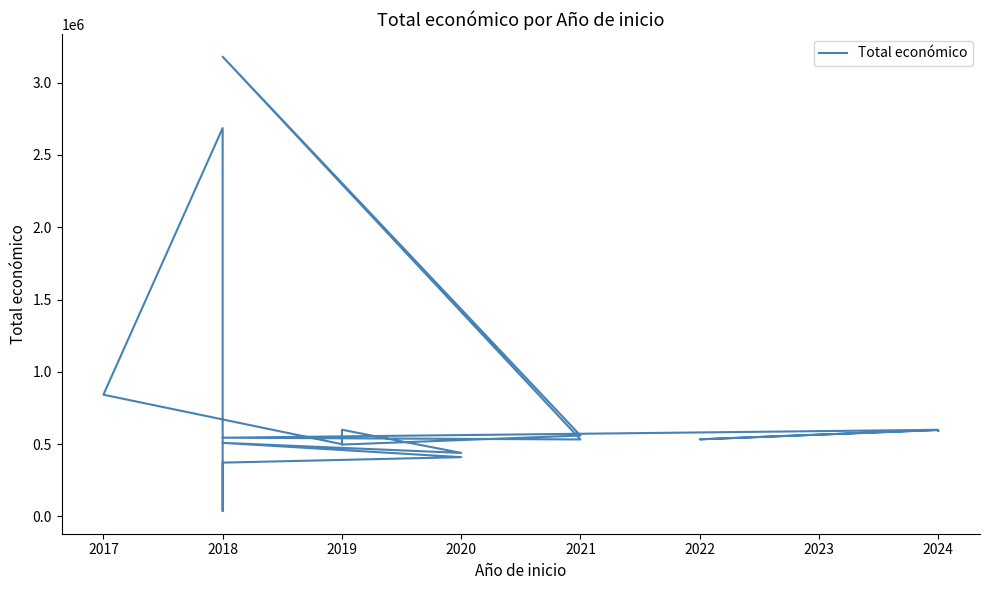

What is the value of the 19th point from the left?

499930